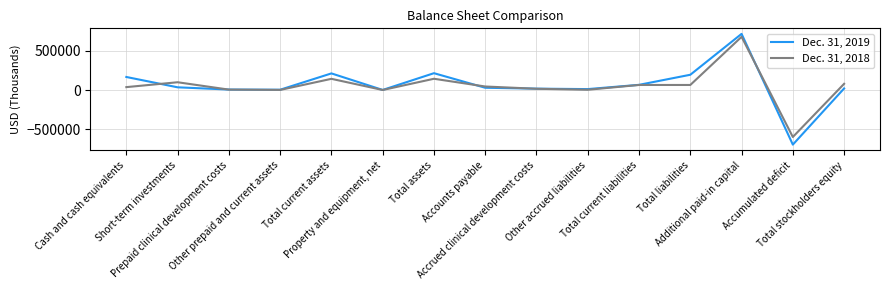

Is it true that Dec. 31, 2018 equals 142632 at Total current assets?

True